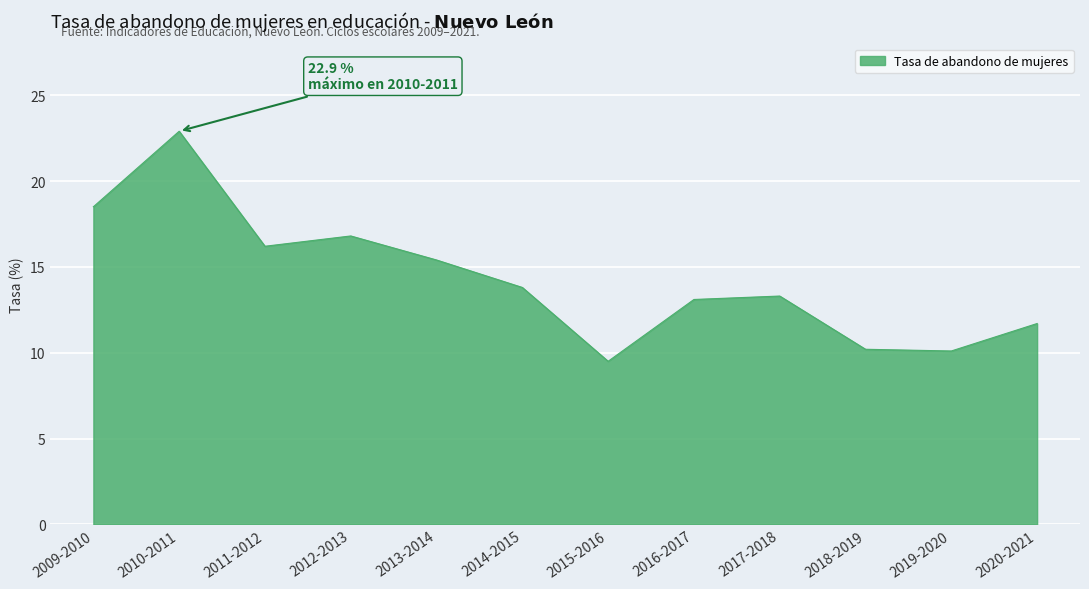

What position from the left is 2011-2012?

3